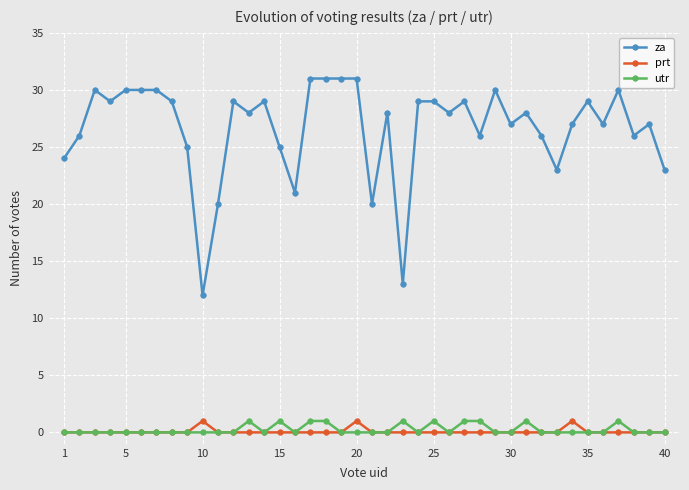

What is the difference between the maximum and minimum values in the utr series?

1